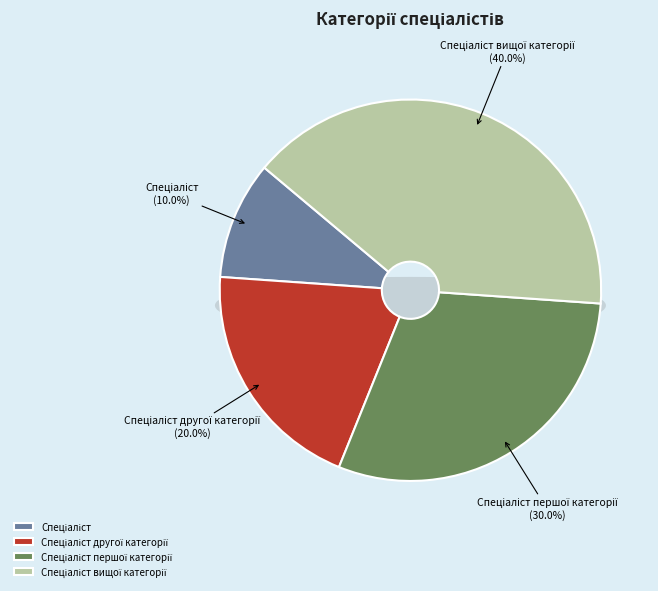

To the nearest percent, what percentage of the pie is Спеціаліст другої категорії?

20%